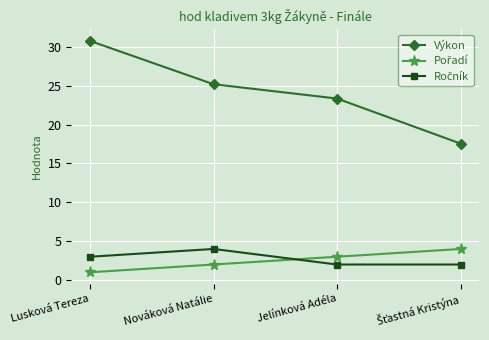

Does the chart have visible grid lines?

Yes